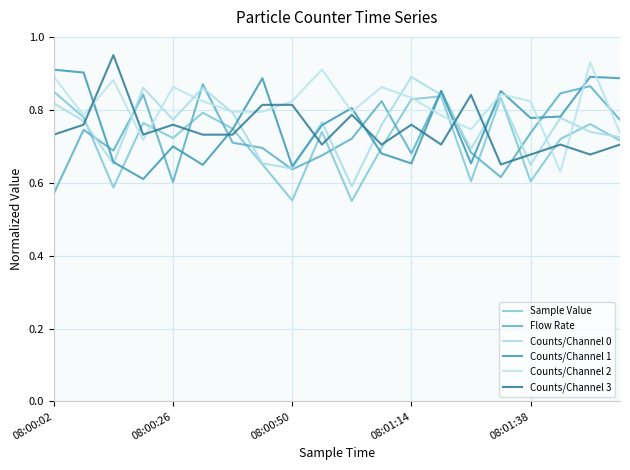

What is the label of the 7th point from the left?

6